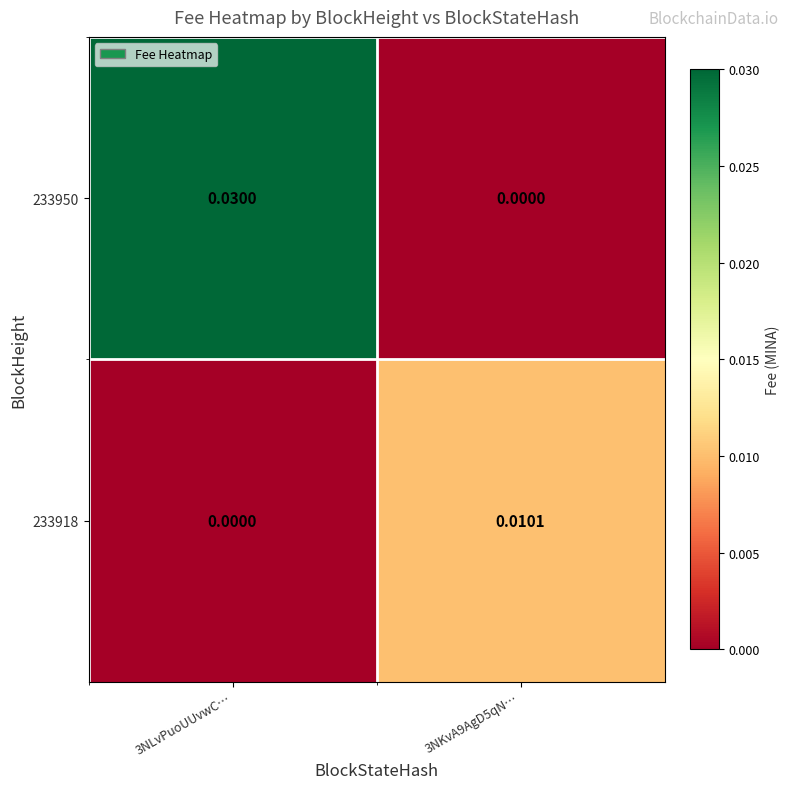

How many values in the 233950 series exceed 0?

1